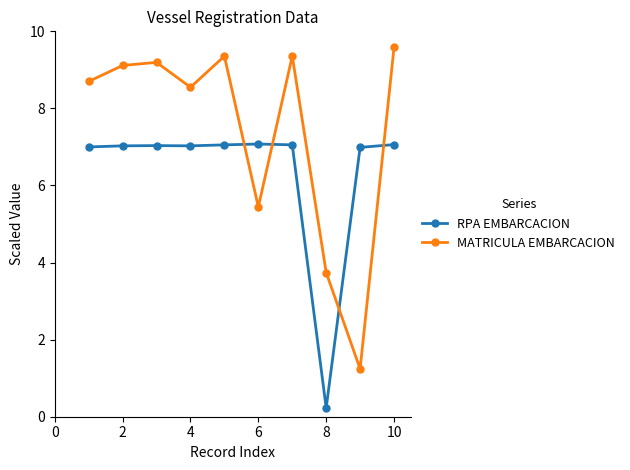

At how many categories does at least one series exceed 0?

10